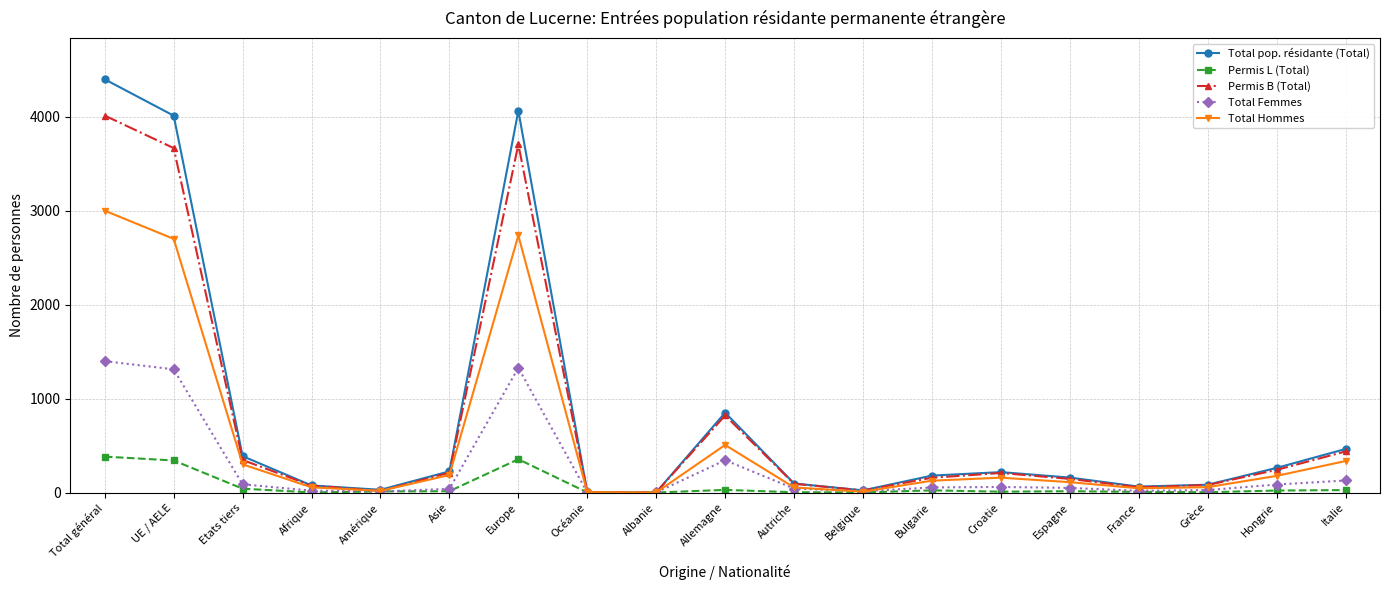

In Total Hommes, how many points are higher than both neighbors (excluding endpoints)?

3